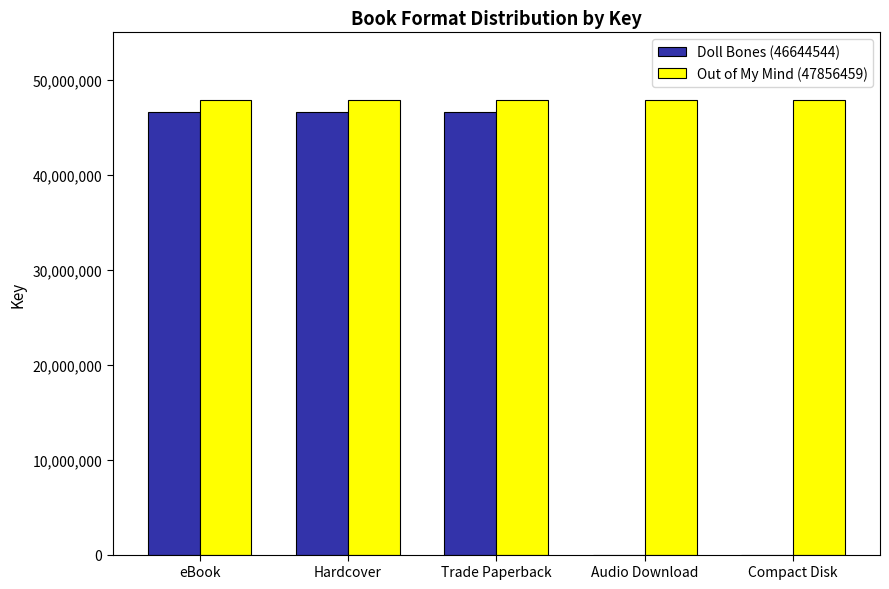

Which series has the largest total across all categories?

Out of My Mind (47856459)